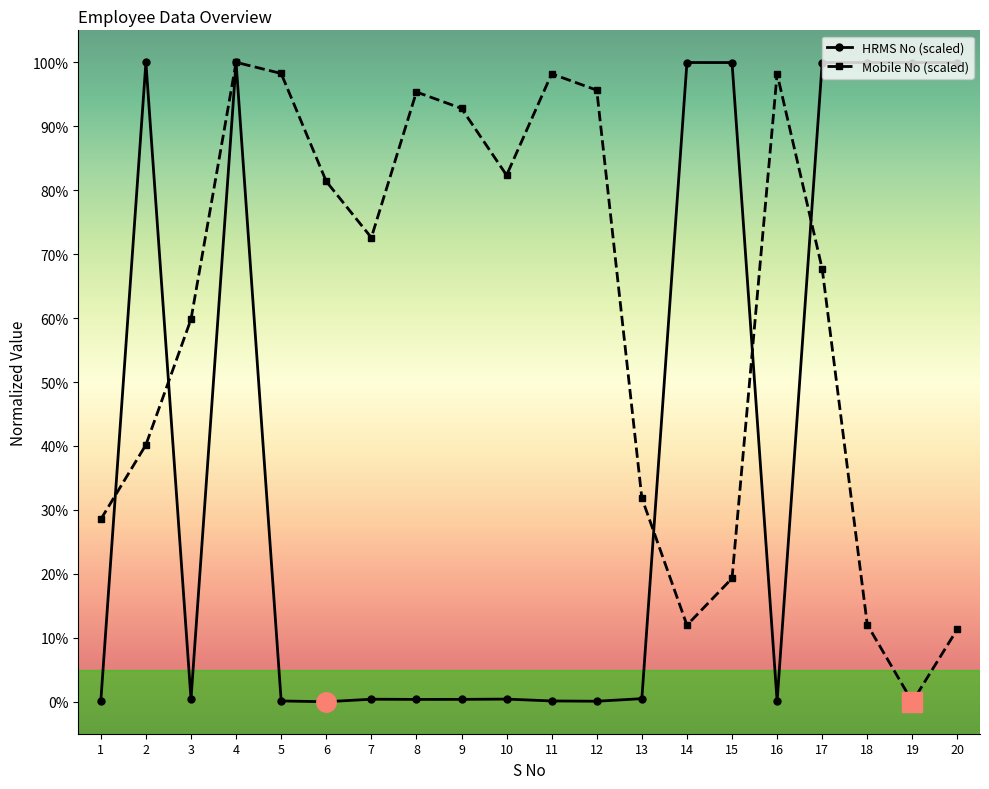

Where do Mobile No (scaled) and HRMS No (scaled) first cross each other?

1 and 2